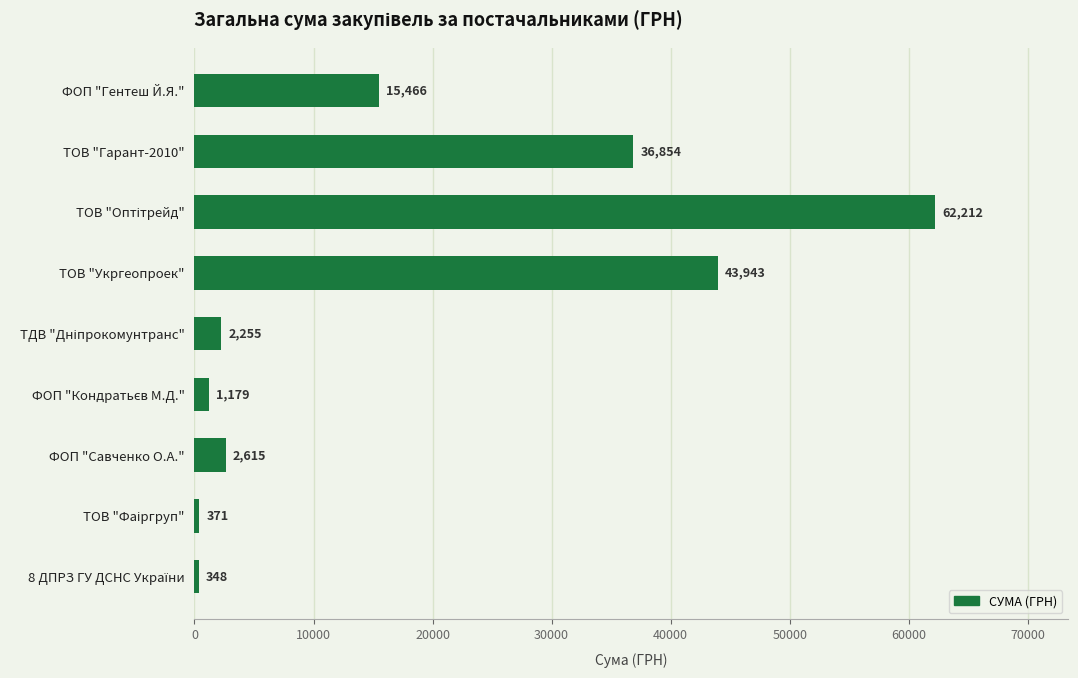

What is the label of the 4th bar from the top?

ТОВ "Укргеопроек"